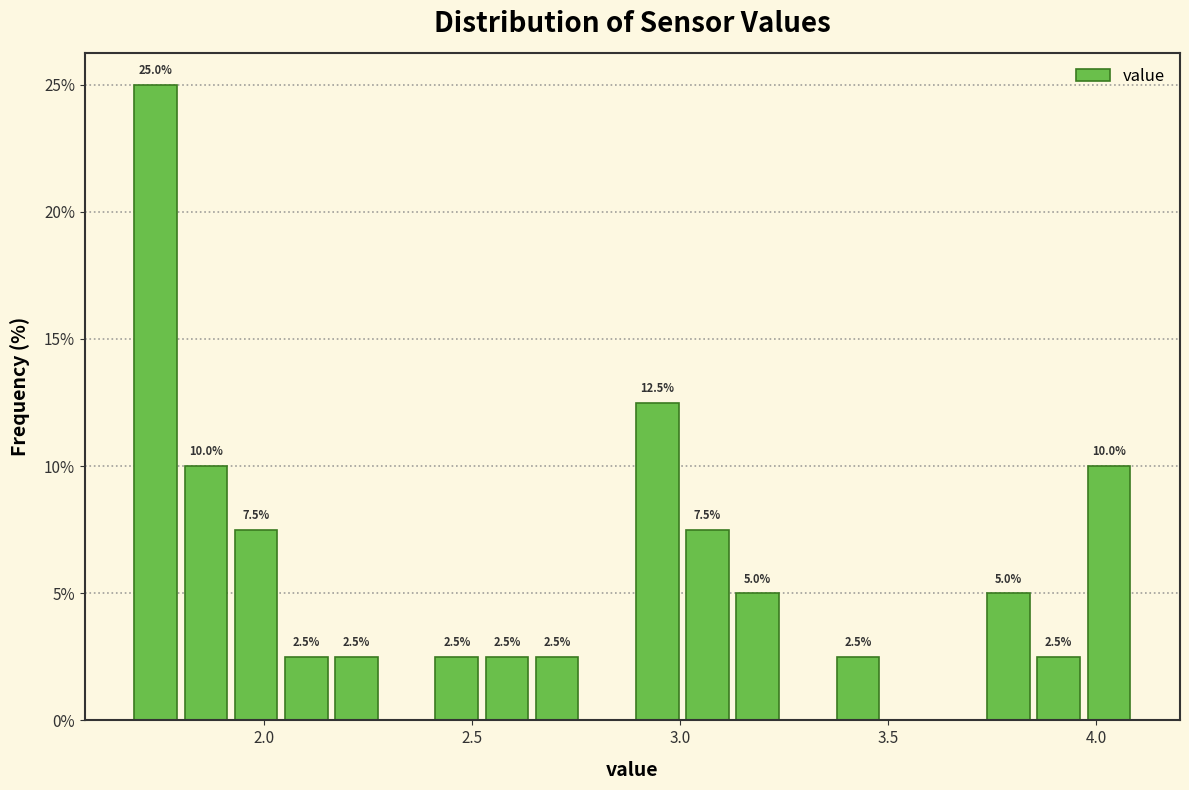

Around what value on the x-axis is the tallest bar? Give the approximate position of its centre, as read against the axis.

1.75